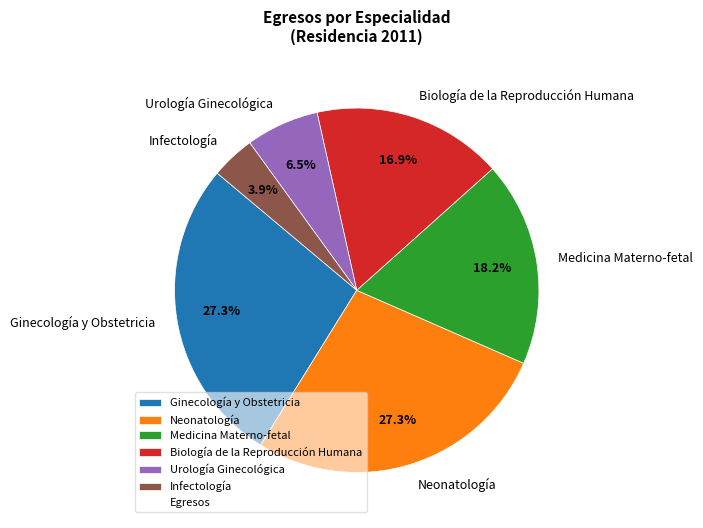

Do Urología Ginecológica and Neonatología together represent more than half of the pie?

No